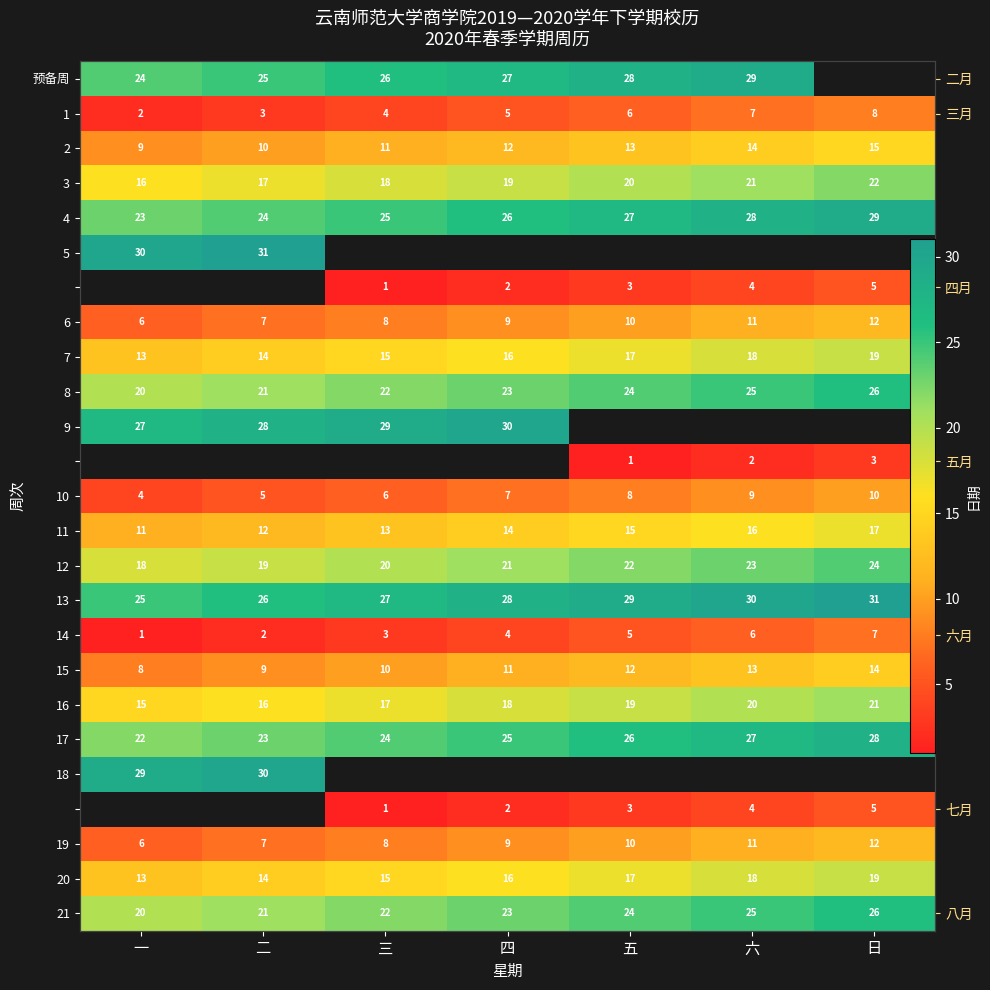

How many distinct data groups are displayed?

25